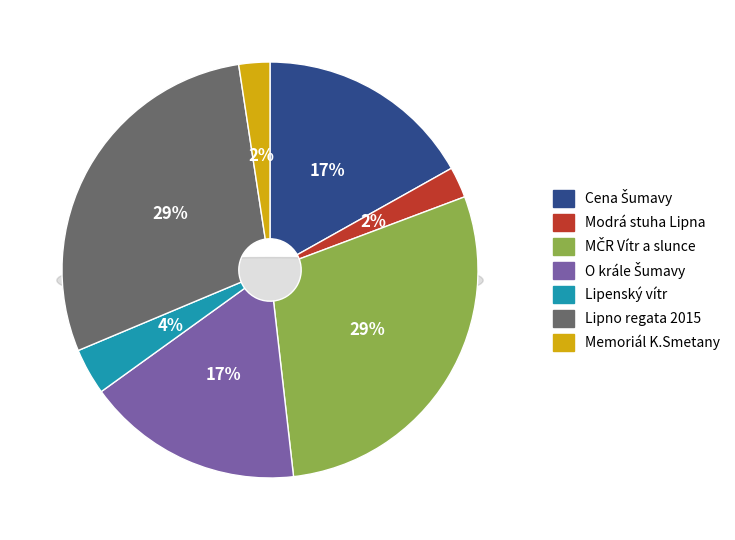

Which category has the smallest portion of the pie?

Modrá stuha Lipna